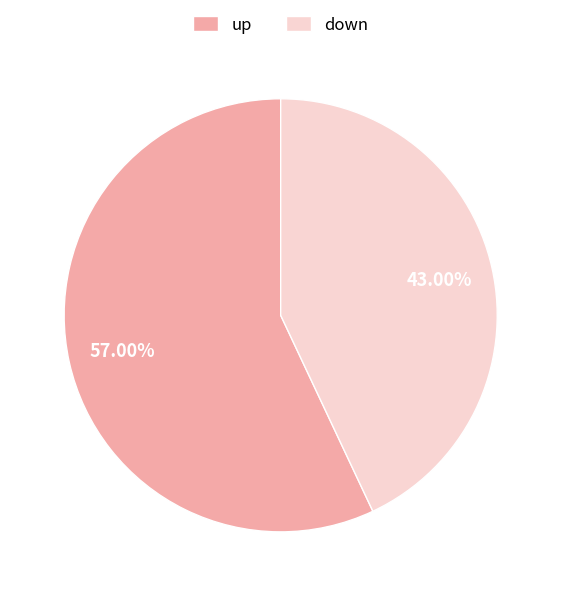

What portion of the pie excludes up?

43.0%